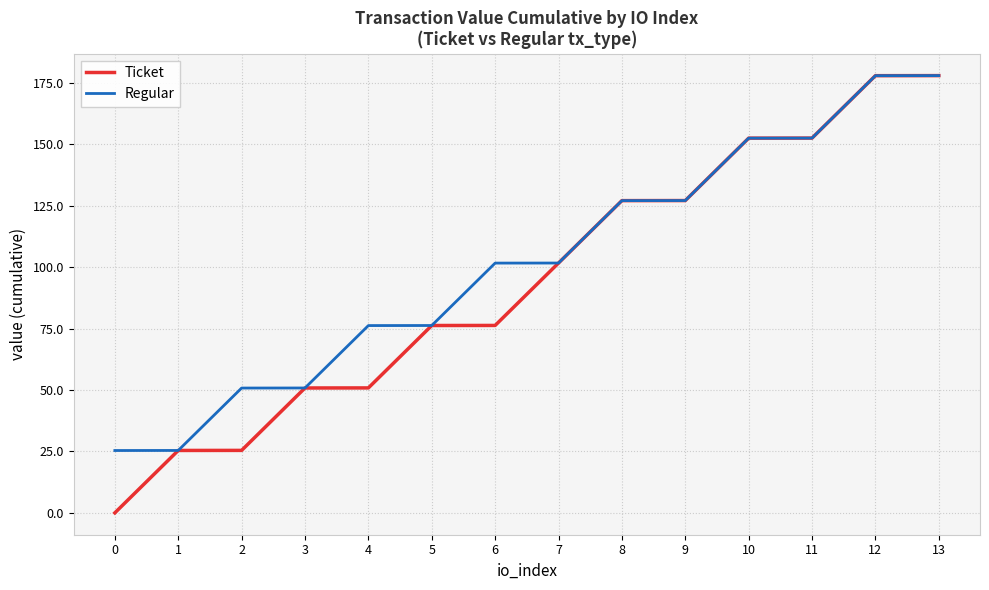

Is it true that Ticket equals 25.4 at 2?

True